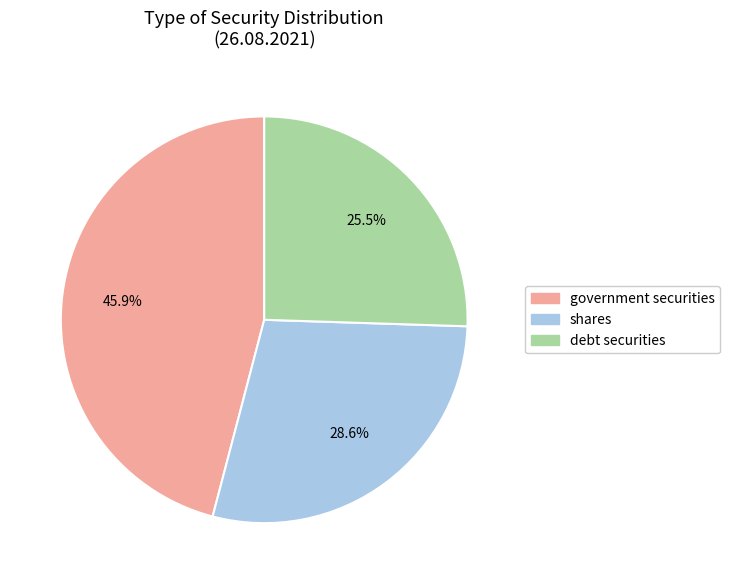

Is there a majority slice in this chart?

No